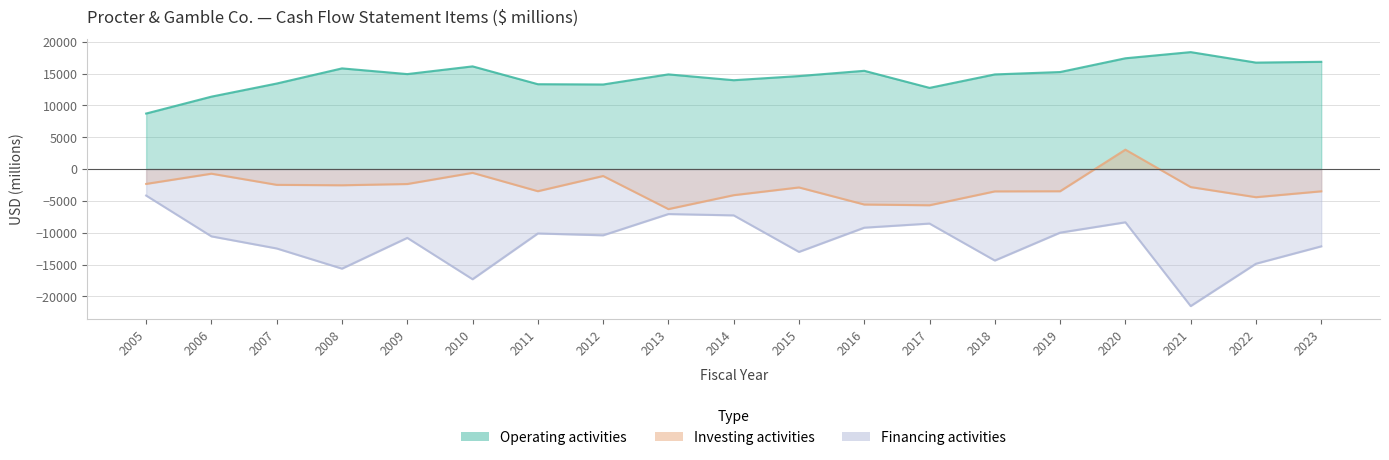

True or false: Financing activities and Operating activities cross at least once.

False